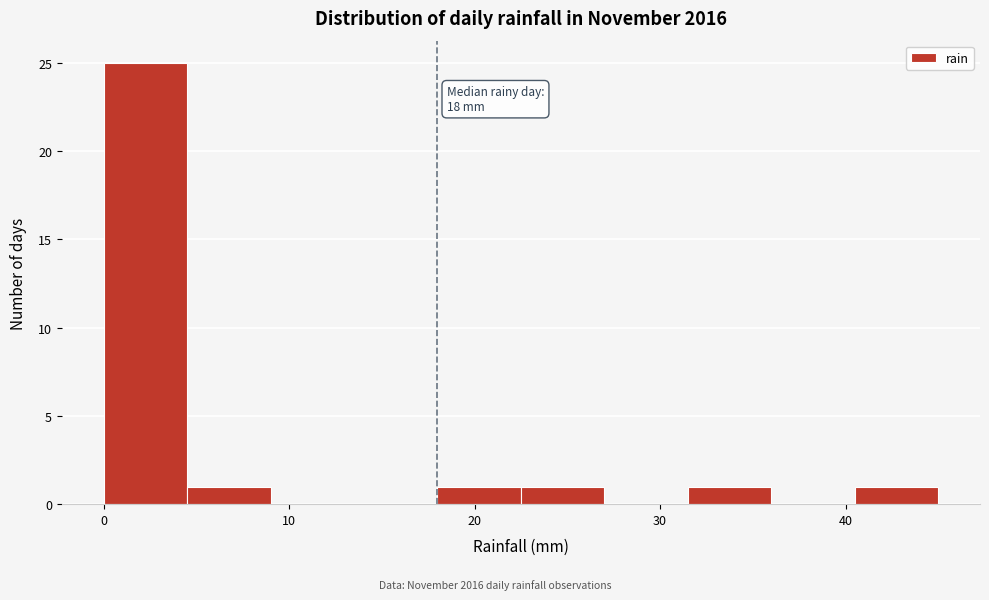

Which range on the x-axis has the tallest bar?

0.0 to 4.5